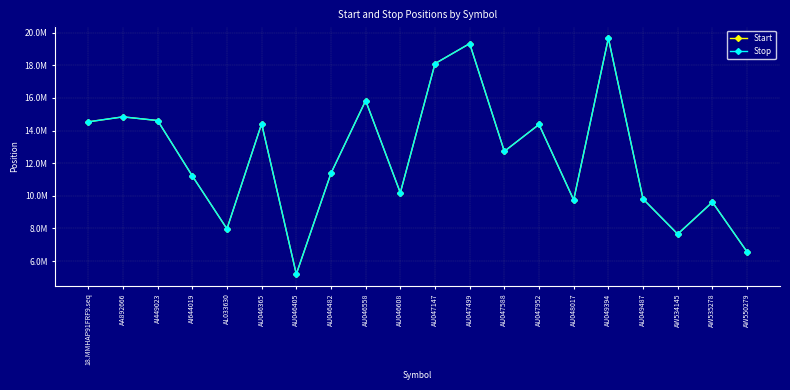

At which label is Start closest to 12430444?

AU047588